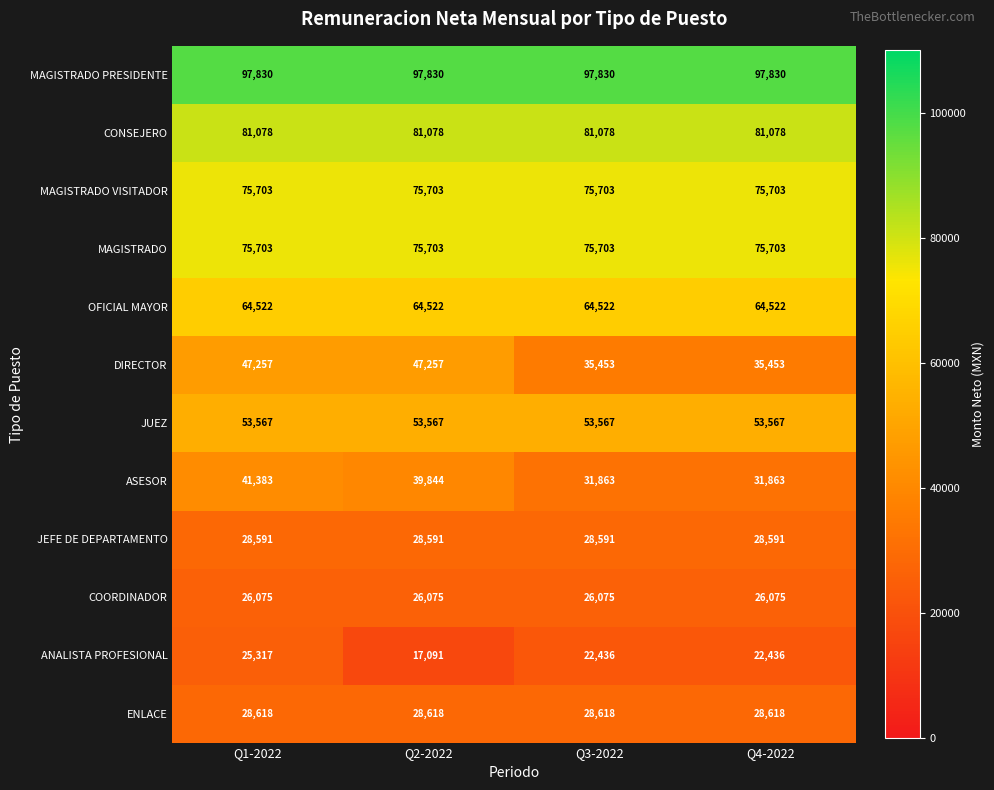

What is the difference between the maximum and minimum values in the ASESOR series?

9520